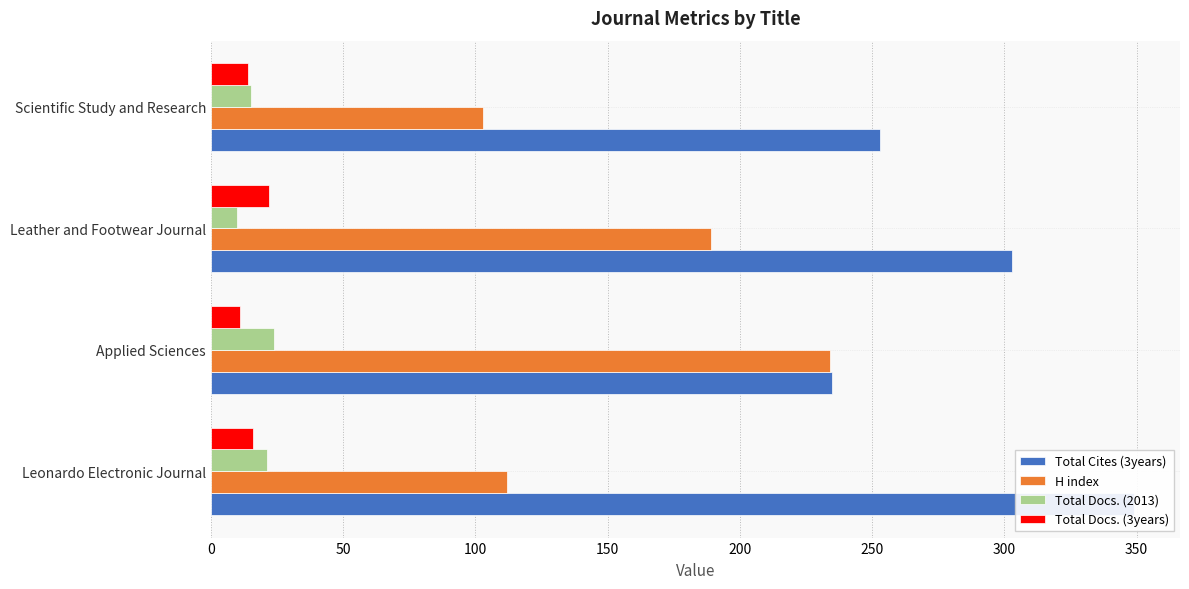

True or false: H index has a value of 135 at Scientific Study and Research.

False